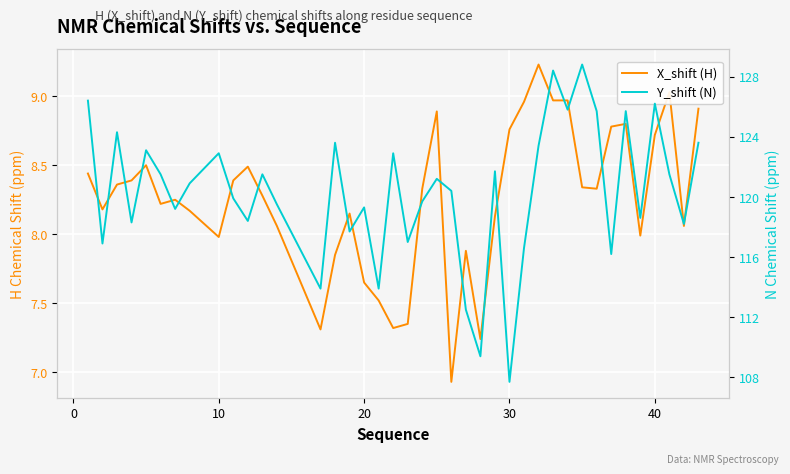

Is the value of X_shift (H) at 20 greater than the value of Y_shift (N) at 14?

No